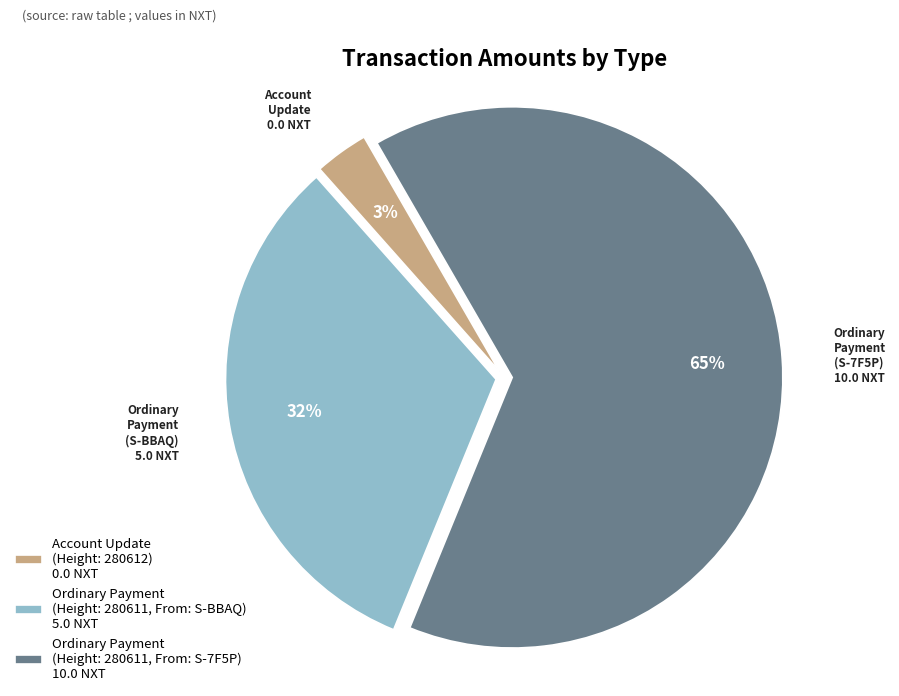

The Ordinary Payment (Height: 280611, From: S-BBAQ) 5.0 NXT slice represents 32% of the pie. True or false?

True